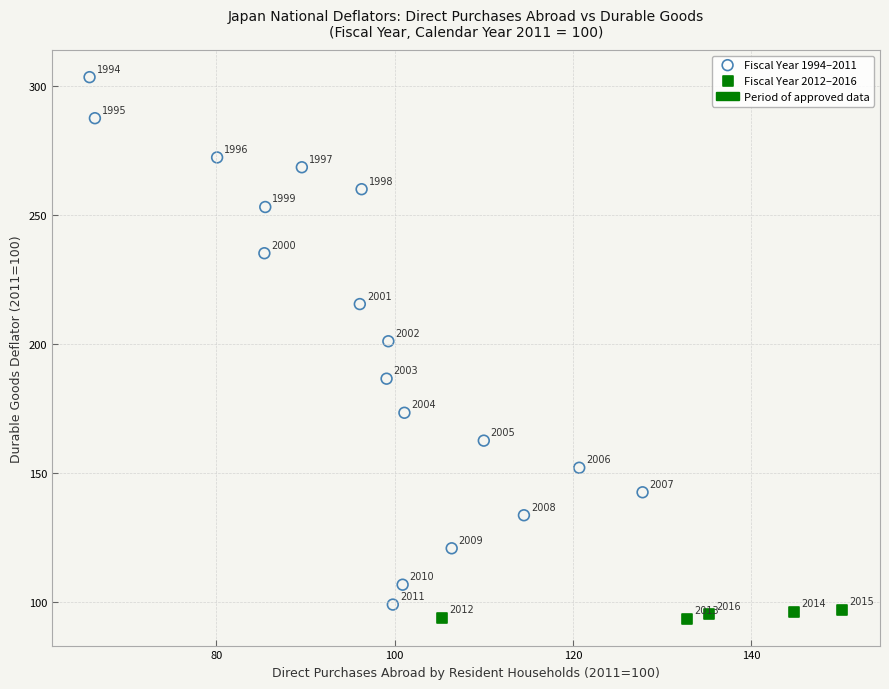

Which series contains the lowest Y value?

Fiscal Year 2012–2016